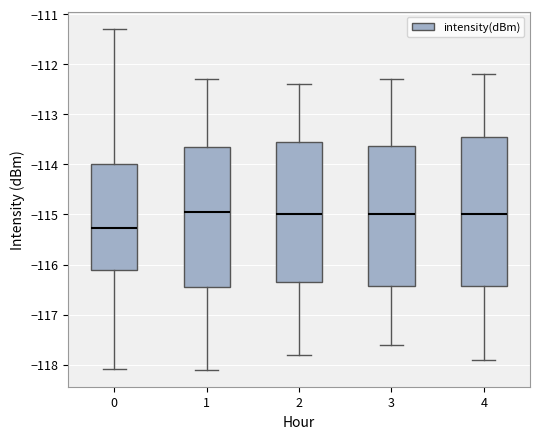

Reading left to right, read every box against the y-axis: the position of its median line, the range the box covers, and the ends of its whiskers. The values are not printed on the chart, so give them approximately, as read against the axis.

0: median -115.3, box -116.1 to -114.0, whiskers -118.1 to -111.3
1: median -114.9, box -116.4 to -113.6, whiskers -118.1 to -112.3
2: median -115.0, box -116.3 to -113.5, whiskers -117.8 to -112.4
3: median -115.0, box -116.4 to -113.6, whiskers -117.6 to -112.3
4: median -115.0, box -116.4 to -113.4, whiskers -117.9 to -112.2